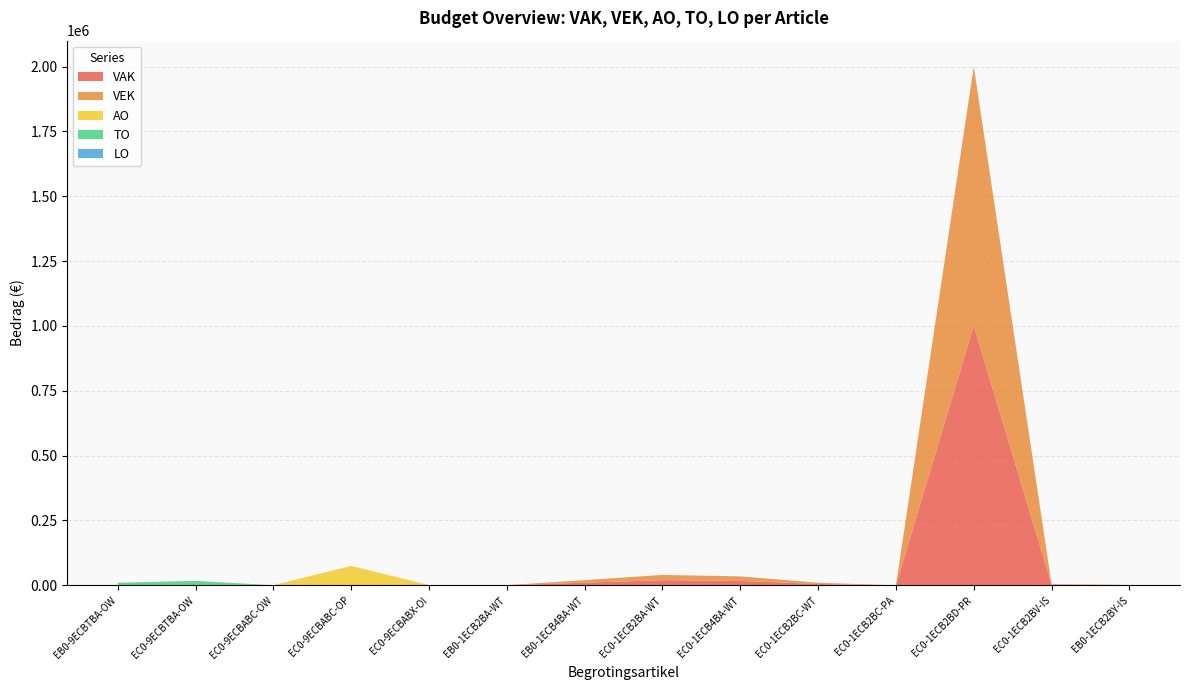

Reading left to right, extract all data points from this chart.

VAK: 0	0	0	0	0	288	10000	20056	17209	4981	0	1000000	2417	734
VEK: 0	0	0	0	0	288	10000	20056	17209	4981	0	1000000	2417	734
AO: 0	0	401	74769	958	0	0	0	0	0	0	0	0	0
TO: 10000	17209	0	0	0	0	0	0	0	0	0	0	0	0
LO: 0	0	0	0	0	0	0	0	0	0	0	0	0	0